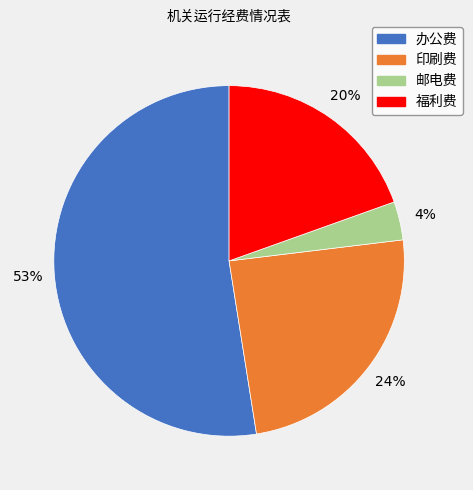

Does any single category account for the majority?

Yes